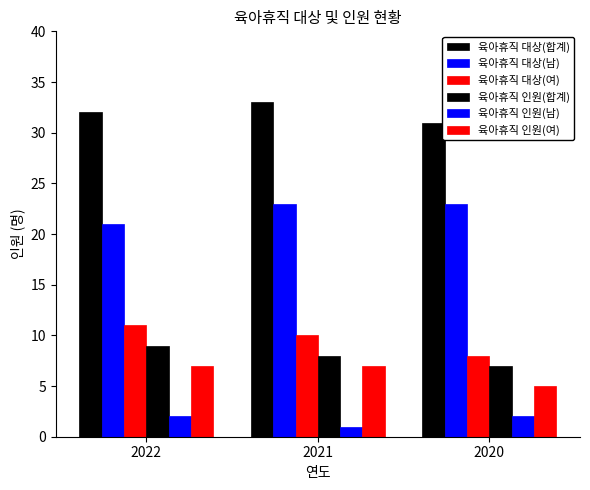

How many values in the 육아휴직 대상(남) series are below 23?

1